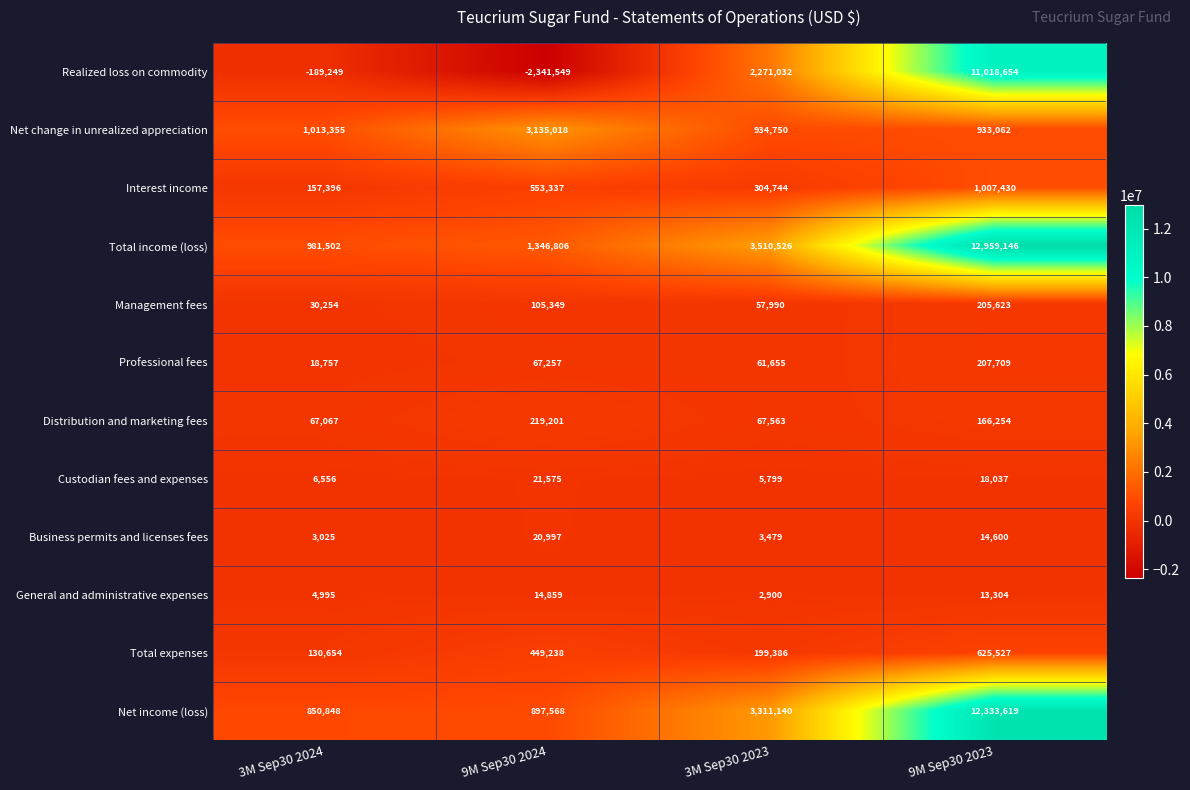

List the series in order of their peak value, highest first.

Total income (loss), Net income (loss), Realized loss on commodity, Net change in unrealized appreciation, Interest income, Total expenses, Distribution and marketing fees, Professional fees, Management fees, Custodian fees and expenses, Business permits and licenses fees, General and administrative expenses